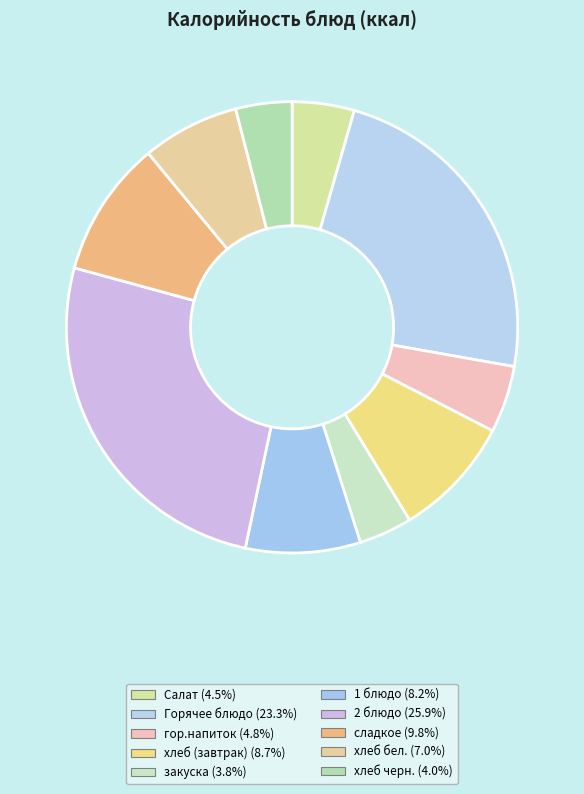

To the nearest percent, what is the difference between the largest and smallest slice percentages?

22%